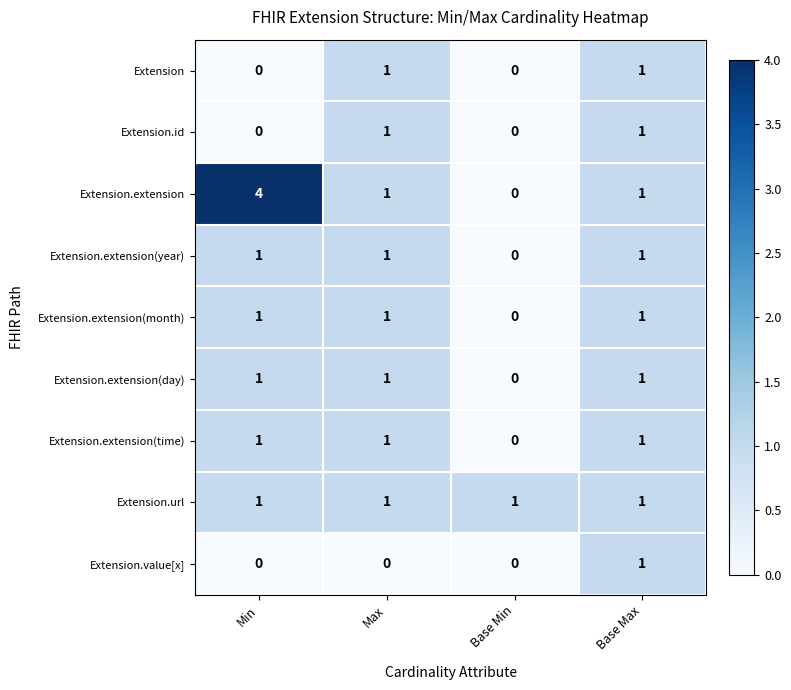

What is the difference between the highest and lowest values at Base Min?

1